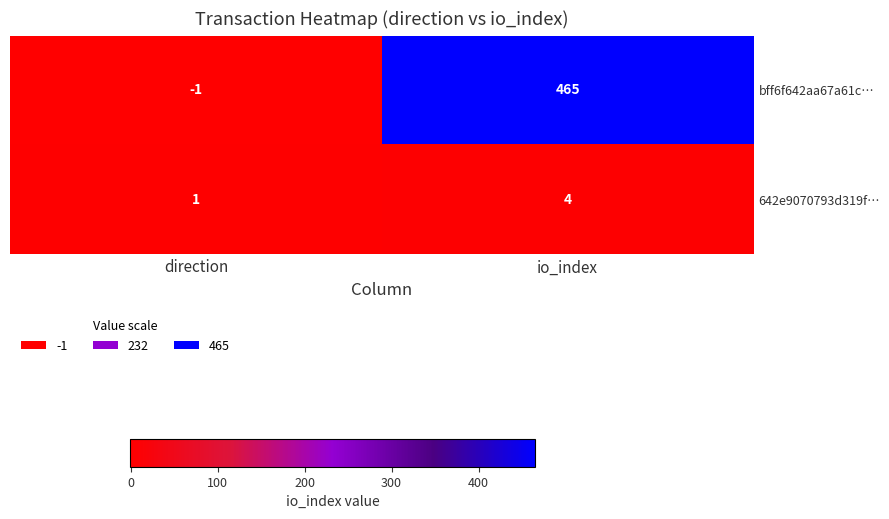

Rank the series by their maximum value, from highest to lowest.

bff6f642aa67a61c…, 642e9070793d319f…